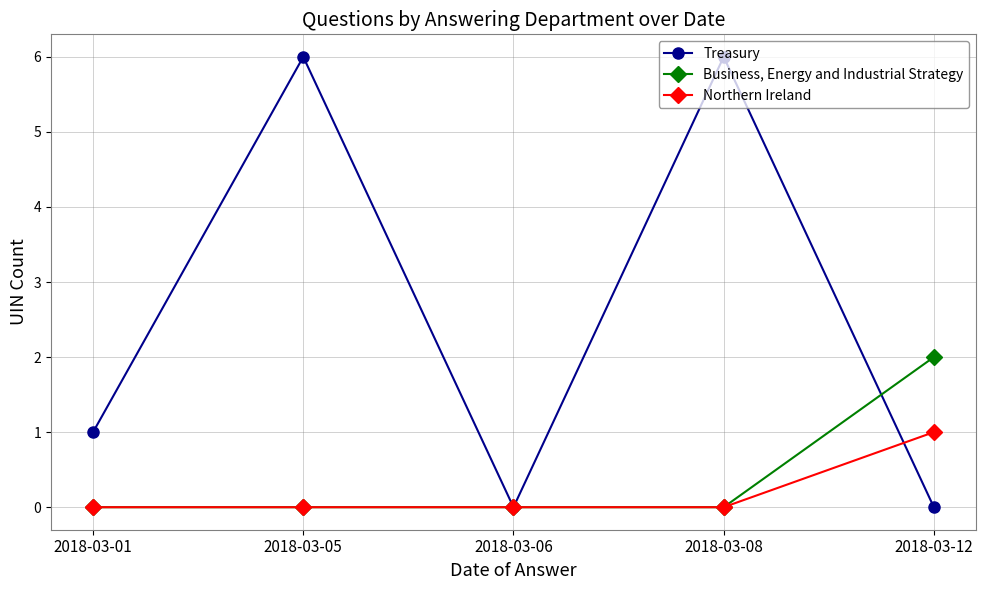

What is the difference between the maximum and minimum values in the Business, Energy and Industrial Strategy series?

2